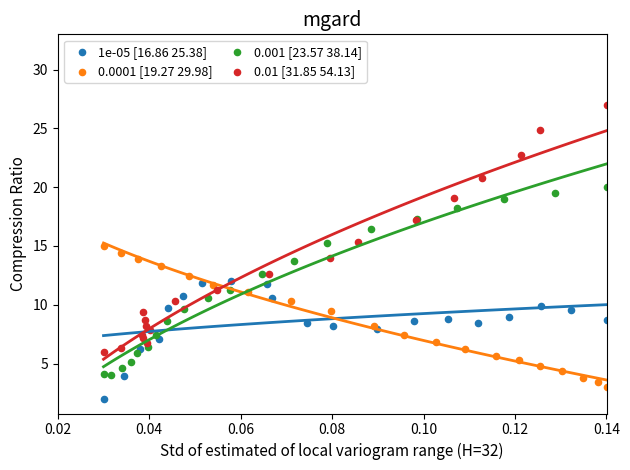

Which series contains the highest Y value?

0.01 [31.85 54.13]